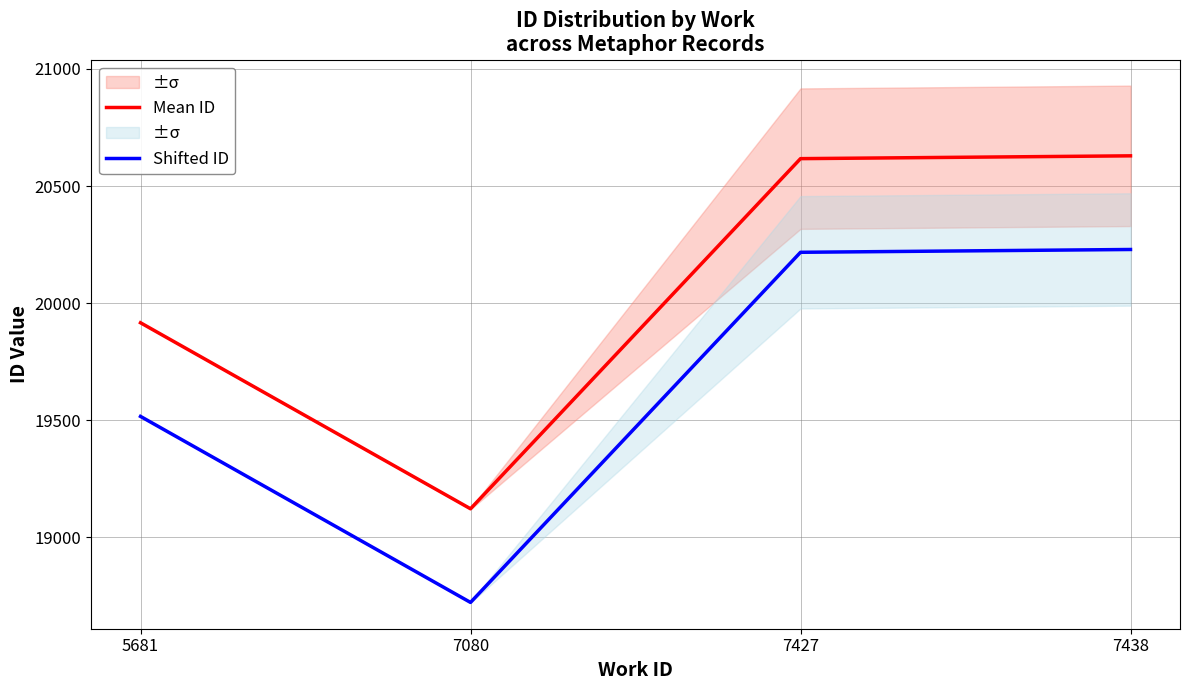

Reading right to left, transcribe all the data shown in this chart.

Mean ID: 20629.0	20617.0	19121.5	19916.0
Shifted ID: 20229.0	20217.0	18721.5	19516.0